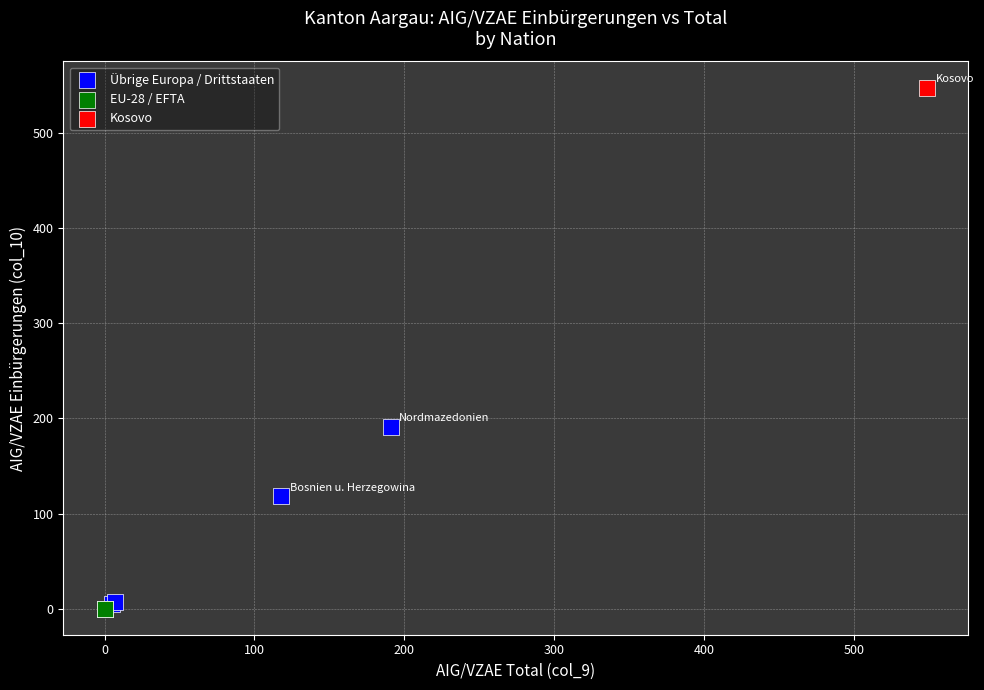

What are all the series names shown in the legend?

Übrige Europa / Drittstaaten, EU-28 / EFTA, Kosovo